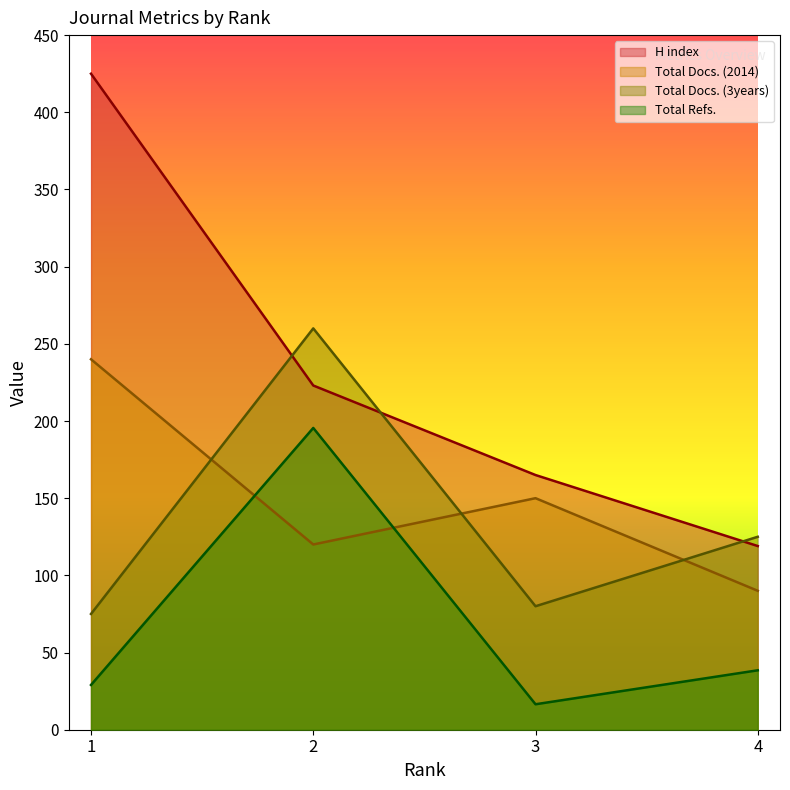

Which series changed the most between 1 and 4?

H index